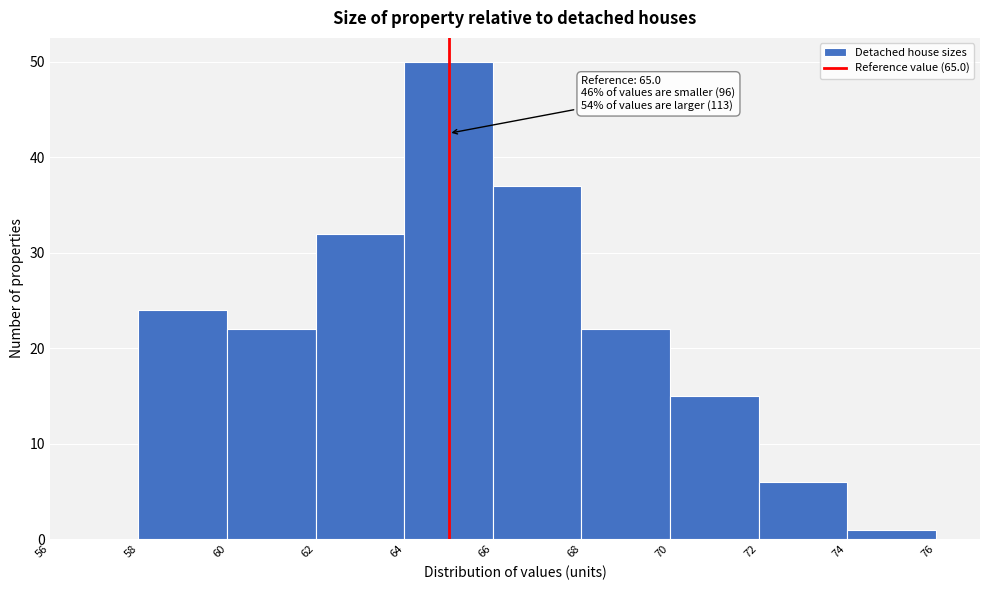

Over which range of the x-axis is the bar tallest?

64 to 66